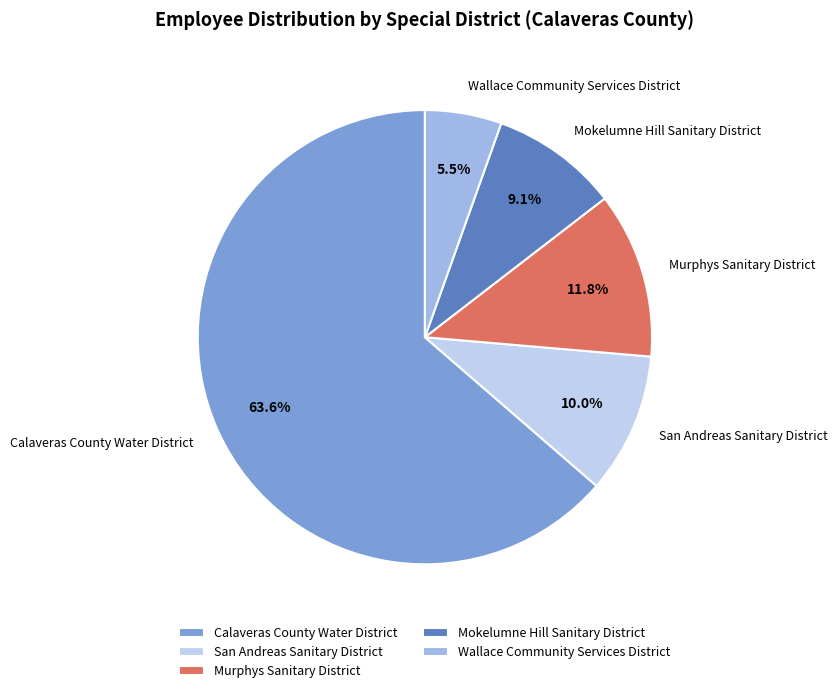

Is there any slice that represents more than half of the pie?

Yes